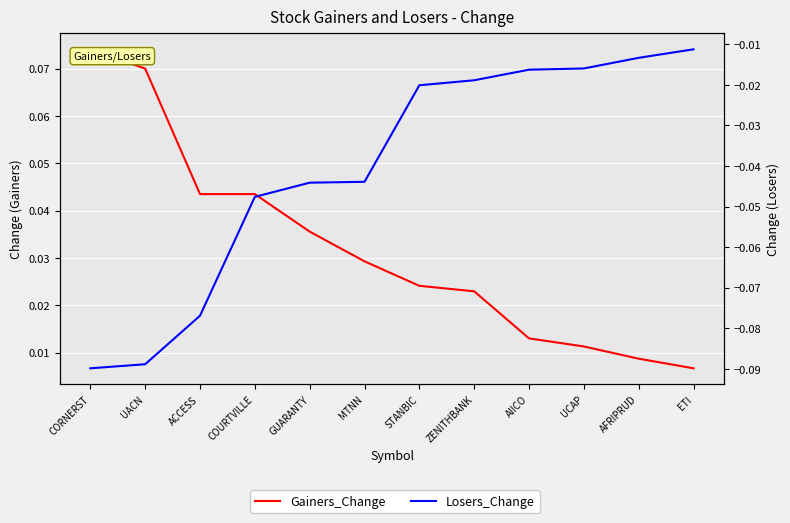

What is the minimum value shown in the chart?

-0.1